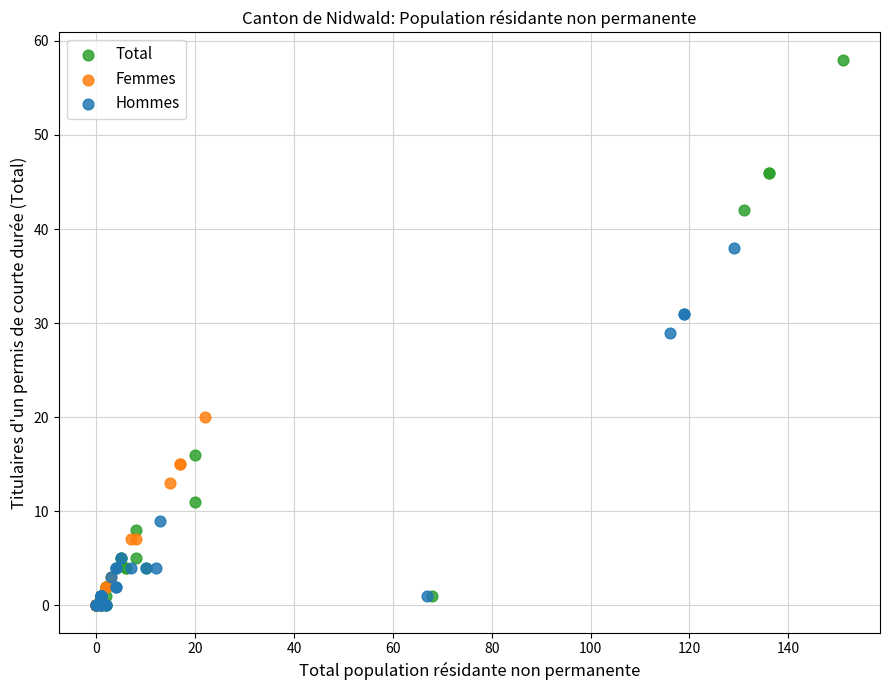

Which series reaches the maximum Y coordinate?

Total